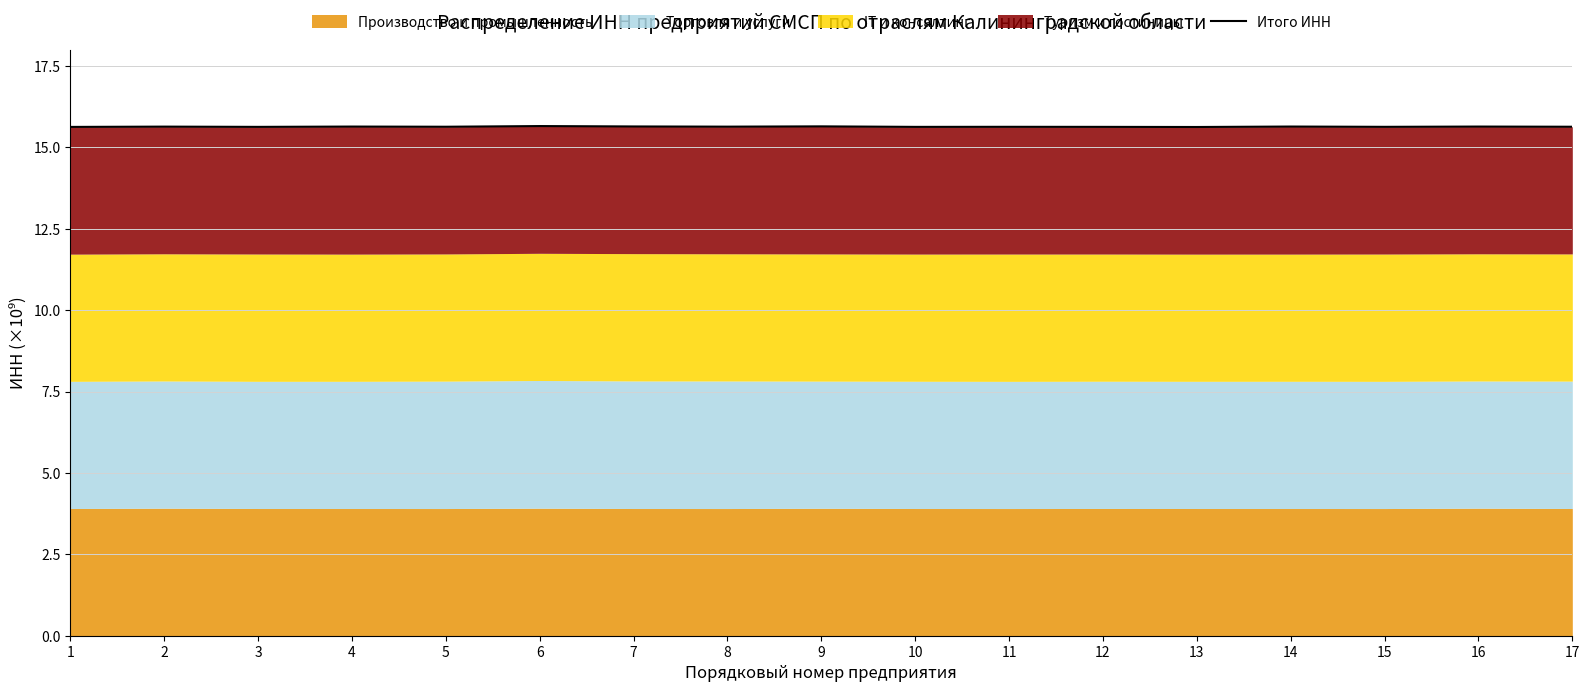

Reading left to right, transcribe all the data shown in this chart.

1=15.6	2=15.6	3=15.6	4=15.6	5=15.6	6=15.7	7=15.6	8=15.6	9=15.6	10=15.6	11=15.6	12=15.6	13=15.6	14=15.6	15=15.6	16=15.6	17=15.6